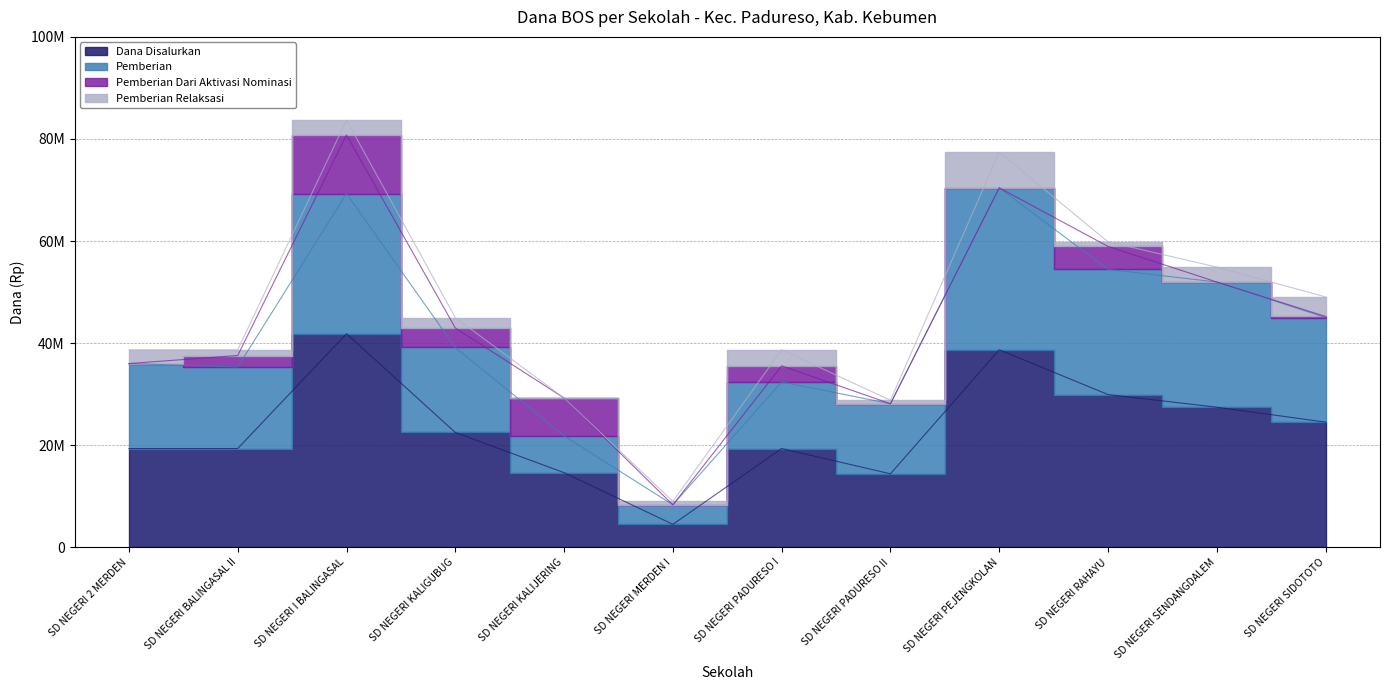

How many interior local peaks does the Dana Disalurkan series have?

3